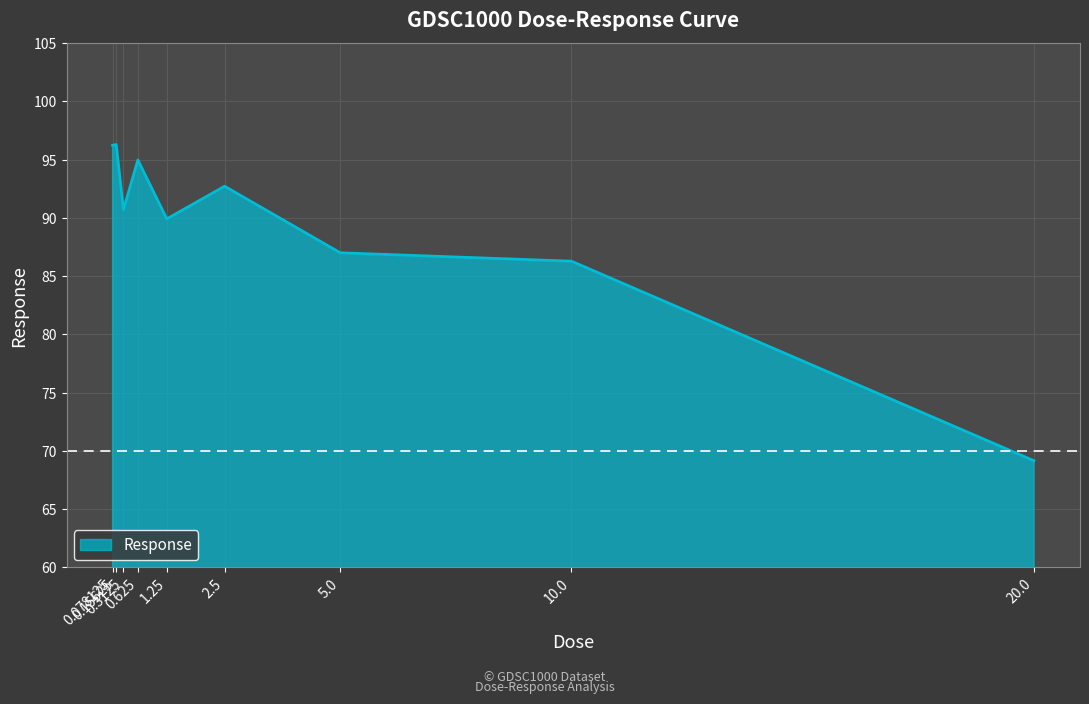

What is the difference between the maximum and minimum values?

27.1